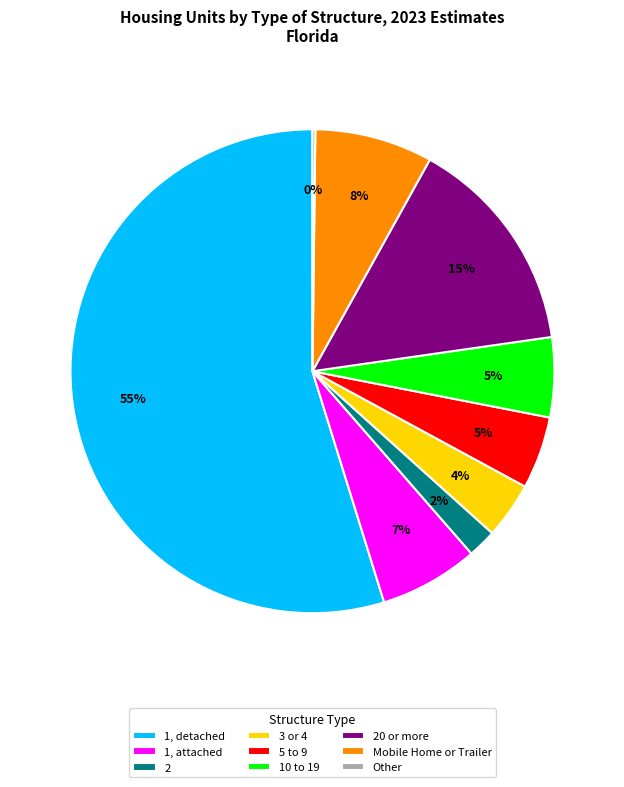

Does 1, detached account for over 50% of the chart?

Yes